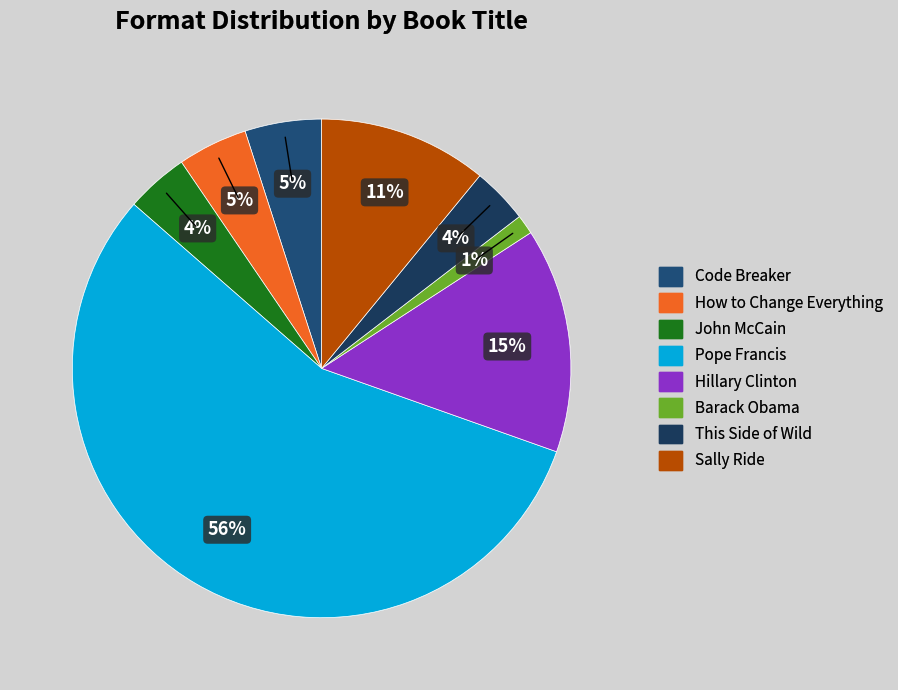

Which slice is the smallest?

Barack Obama